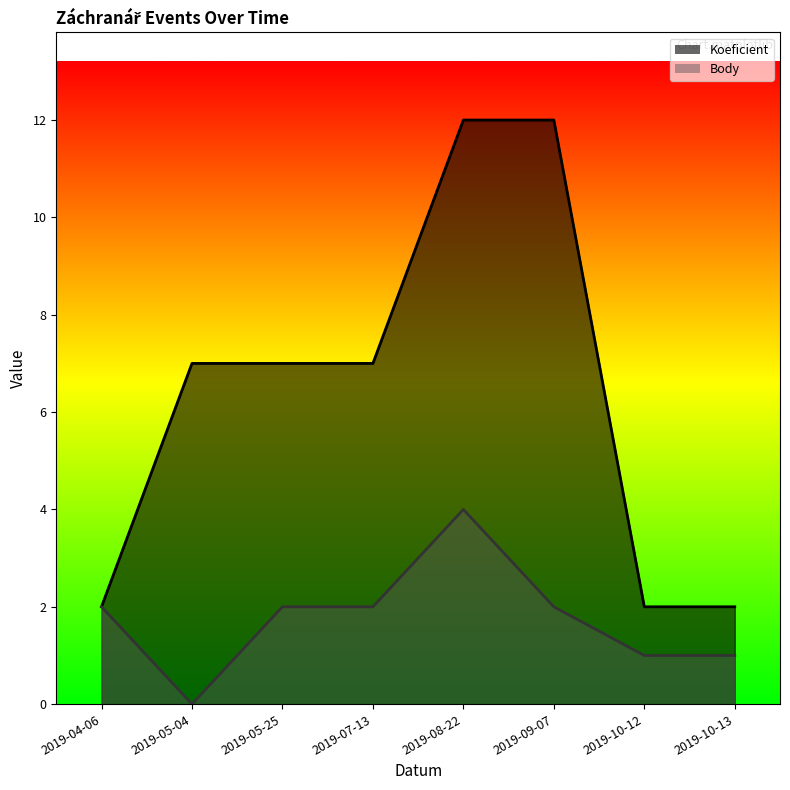

Which has a higher value, 2019-08-22 or 2019-10-12?

2019-08-22